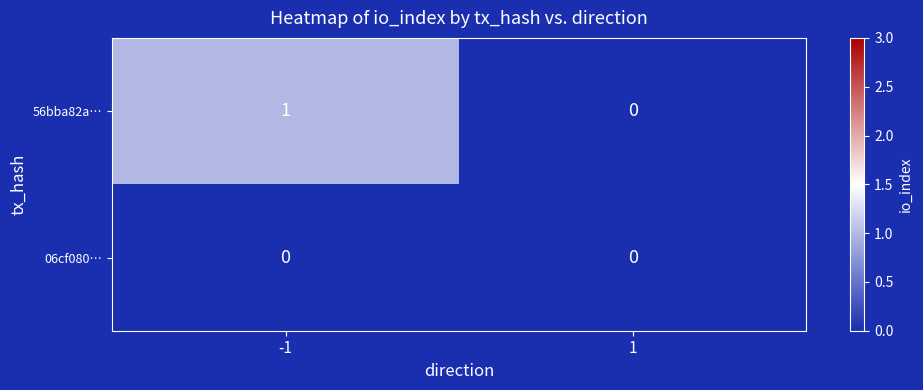

Which series changed the most between -1 and 1?

56bba82a…